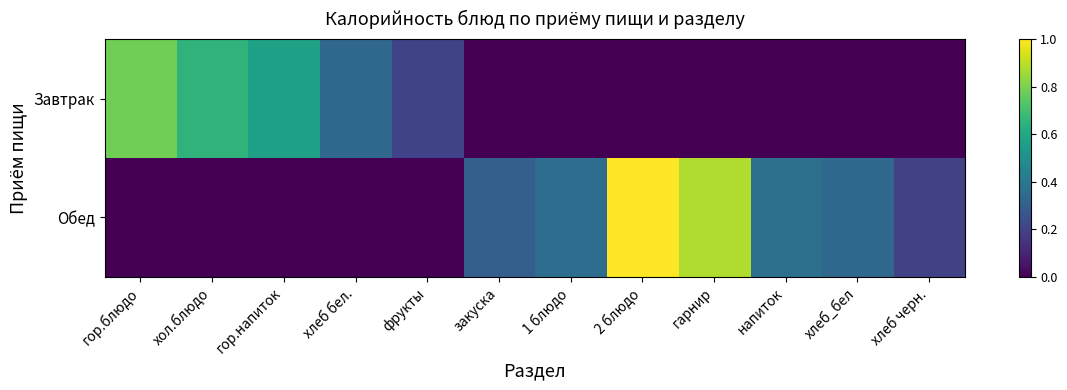

Between 2 блюдо and гор.блюдо, which is larger?

гор.блюдо